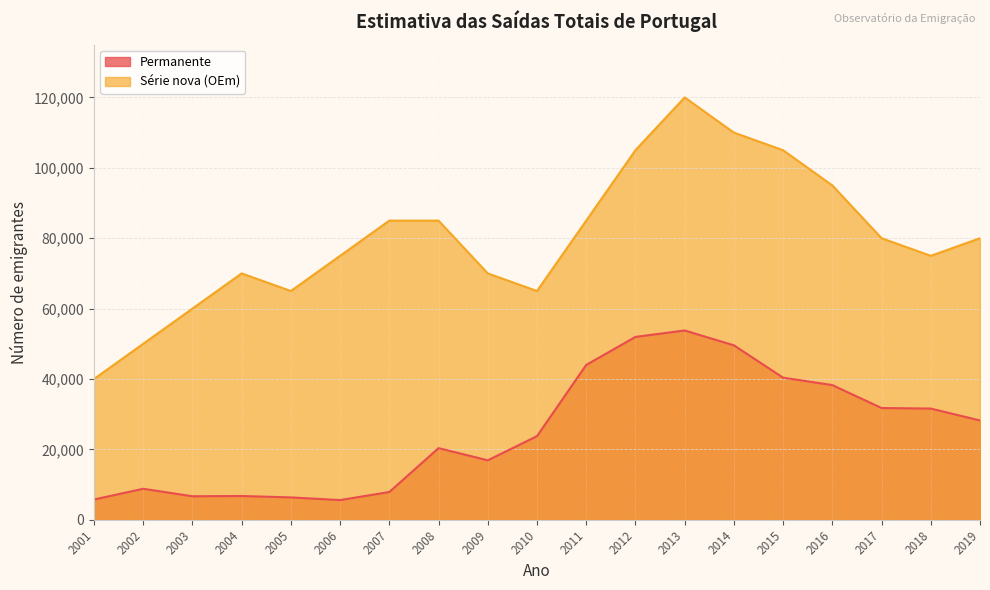

What is the approximate value of Série nova (OEm) at 2017?

80000